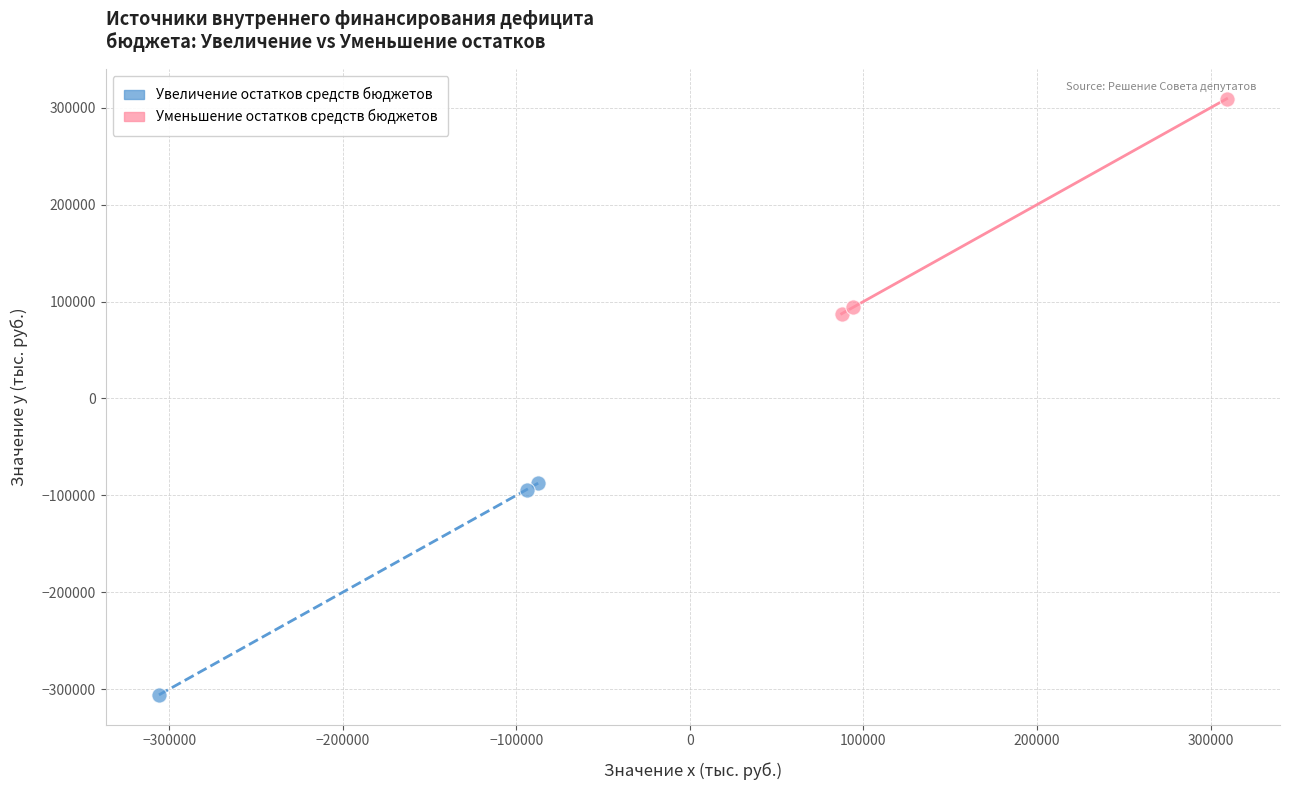

Which series reaches the minimum Y coordinate?

Увеличение остатков средств бюджетов